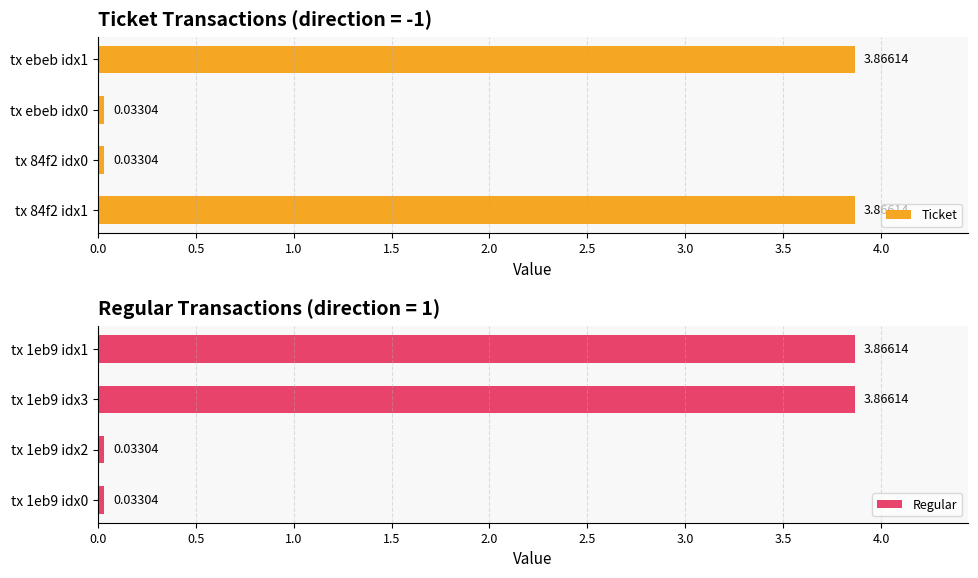

How many values in the Regular series are below 3?

2